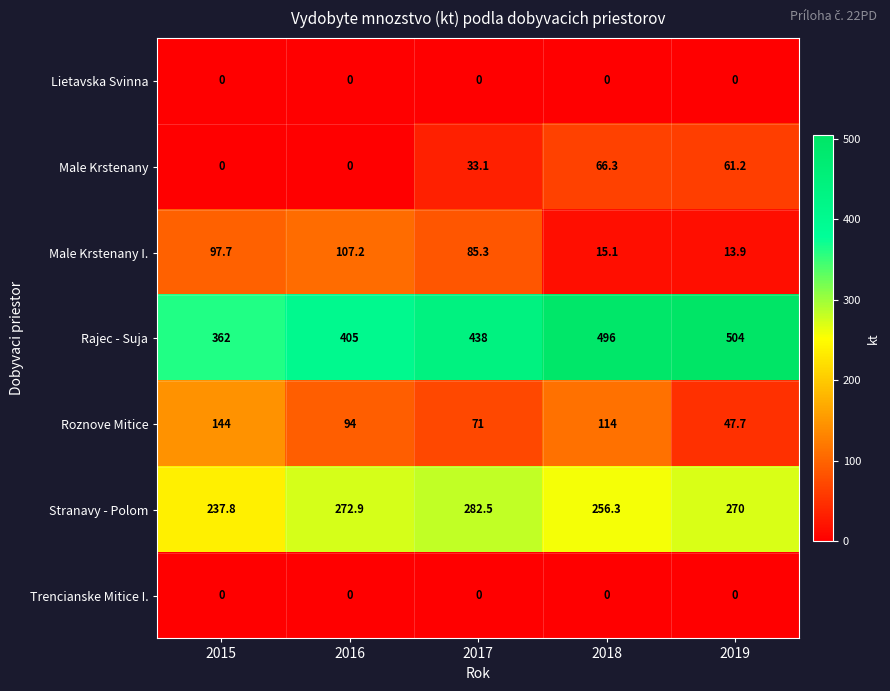

At which category does the chart reach its peak across all series?

2019